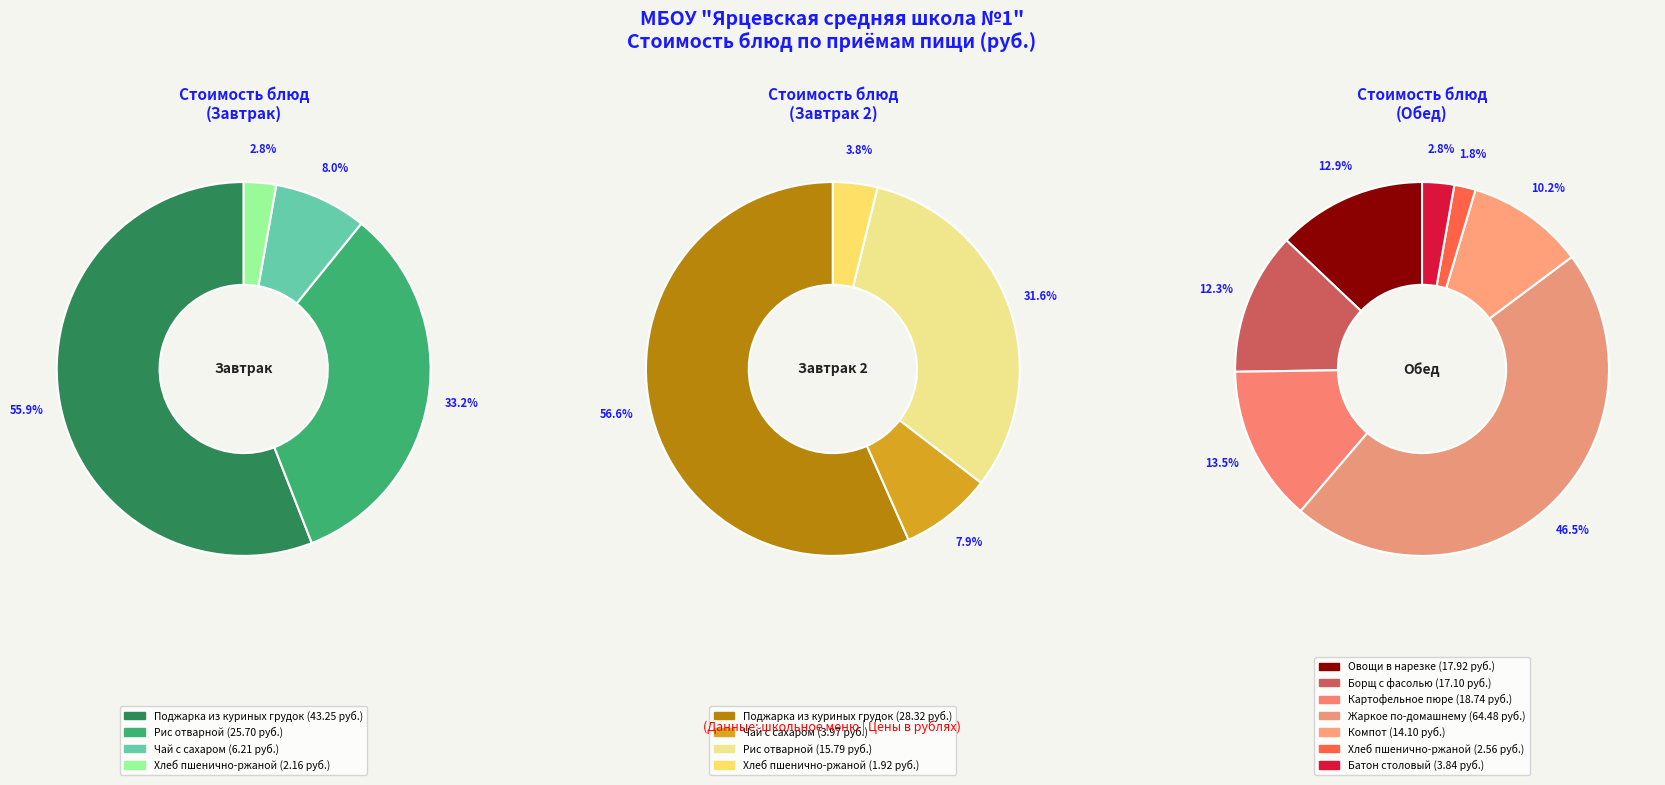

Is there any slice that represents more than half of the pie?

No